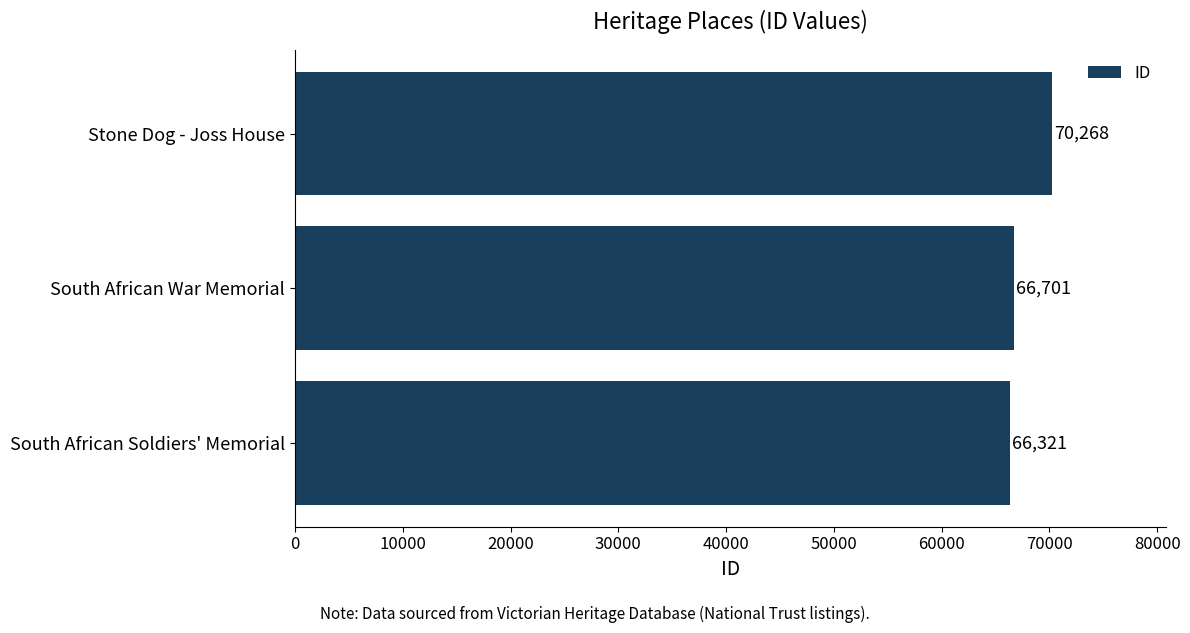

What is the smallest value displayed?

66321